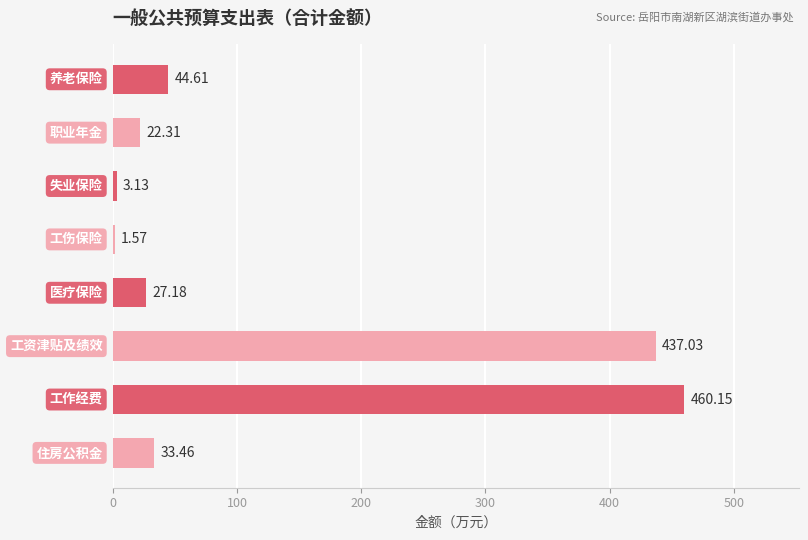

How many data points are above 33?

4